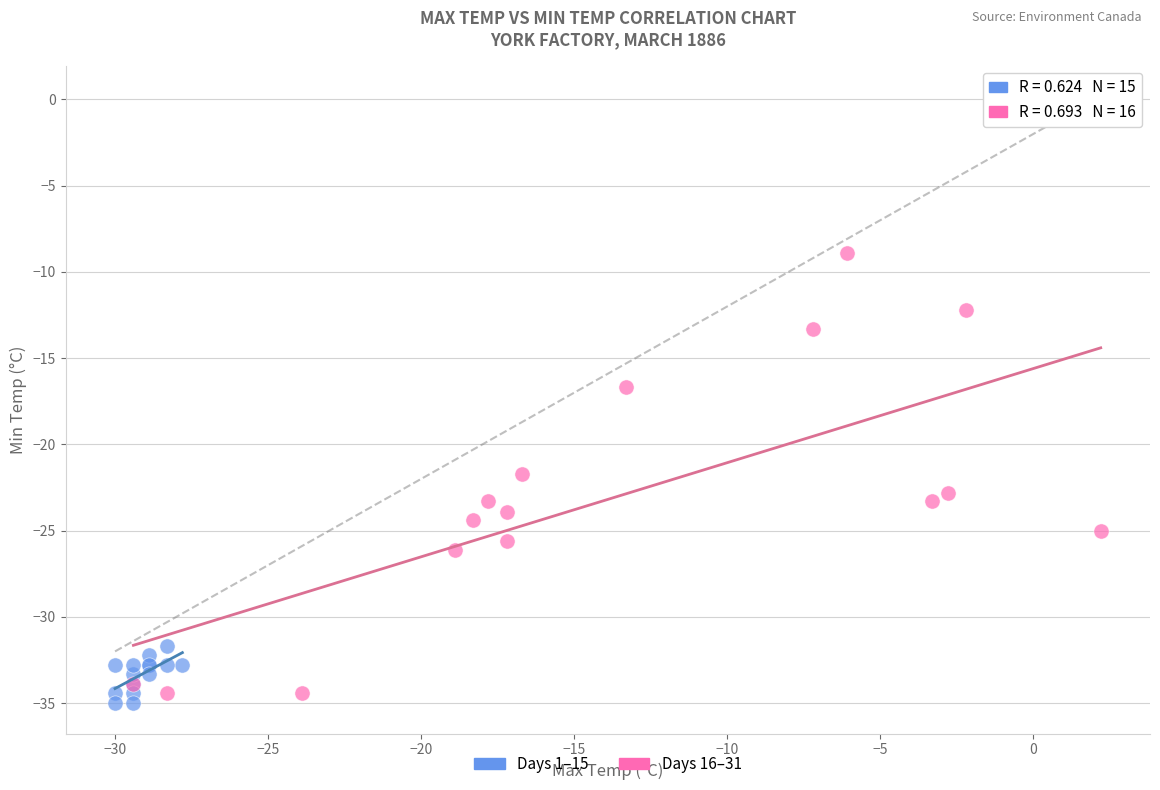

Which series has the largest Y range (max minus min)?

Days 16–31